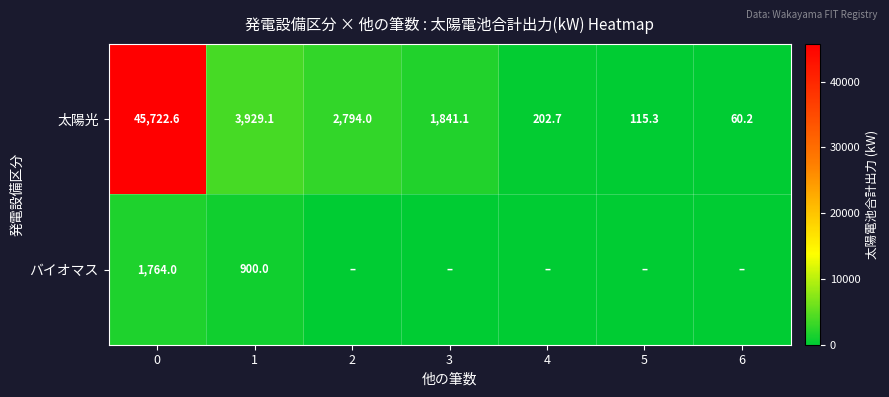

What is the average value of the 太陽光 series?

7809.3